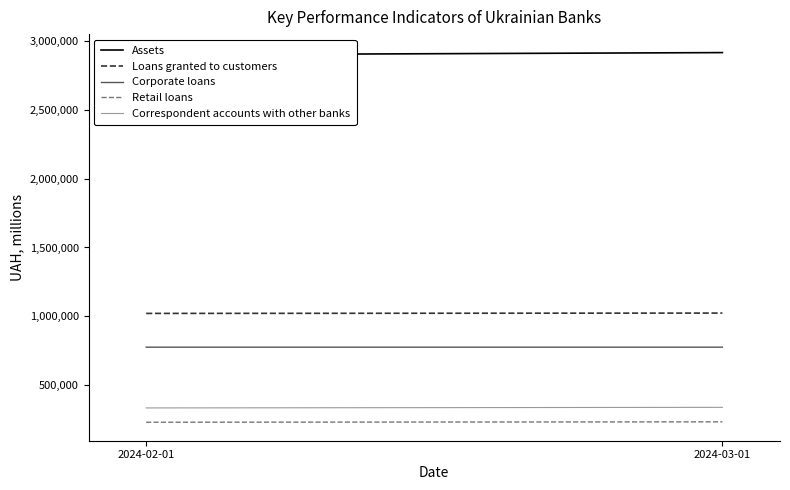

What is the greatest value displayed?

2918498